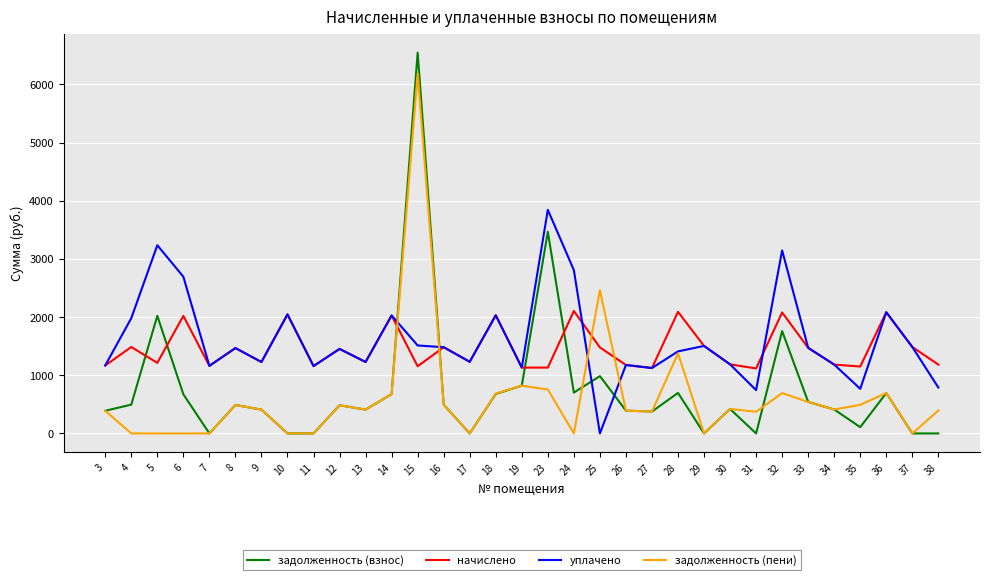

What is the greatest value displayed?

6545.4